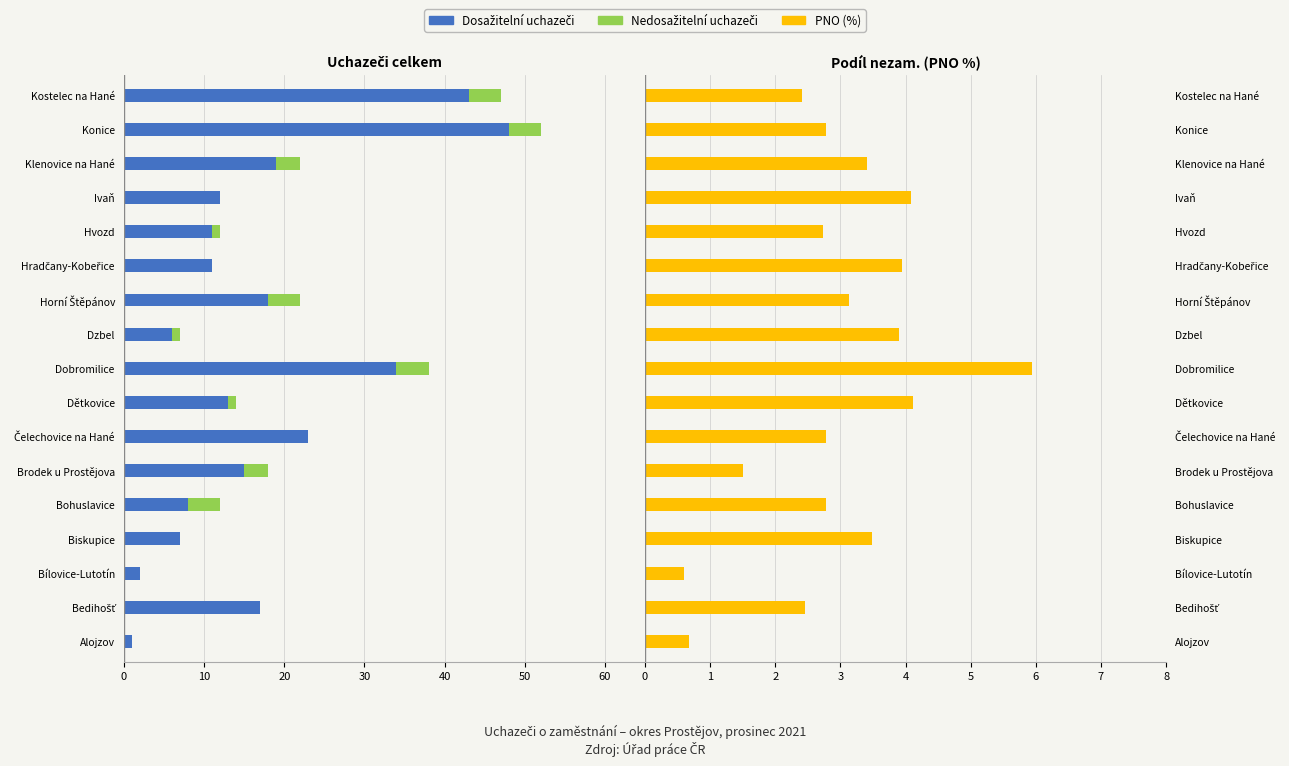

Which series has the largest total across all categories?

PNO (%)